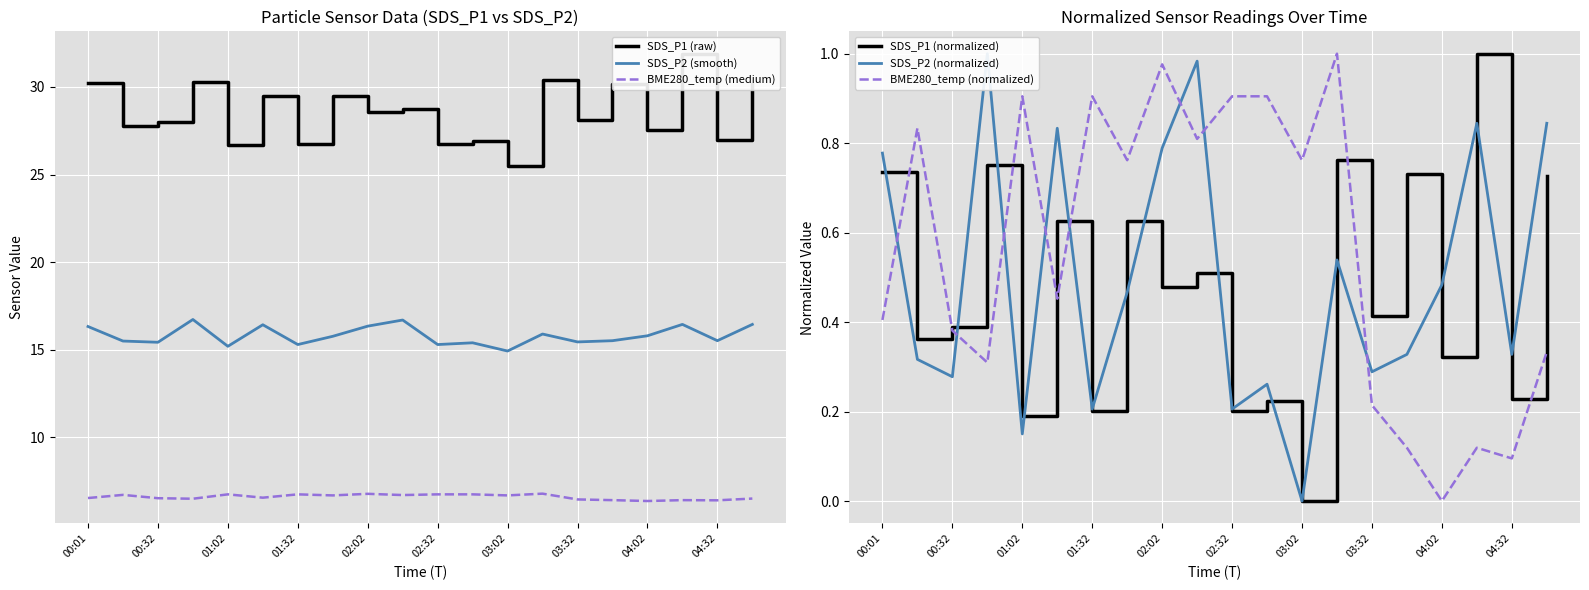

At how many categories does at least one series exceed 4?

20